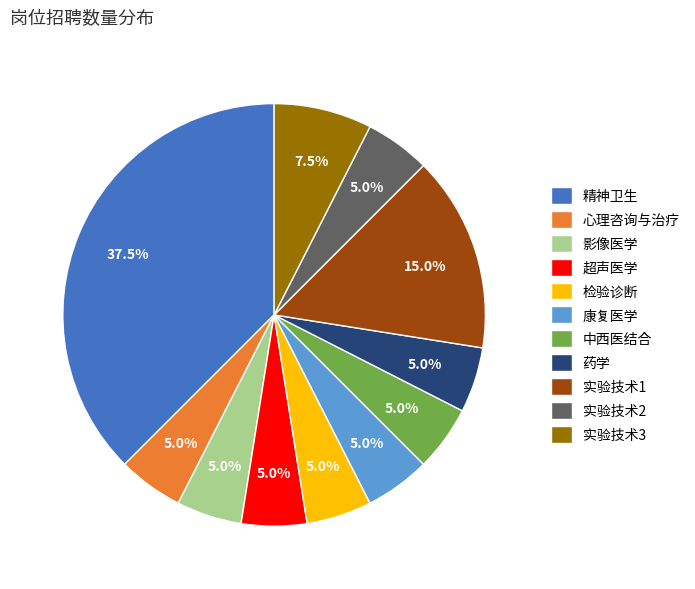

What is the ratio of the value at 实验技术2 to the value at 药学?

1.0